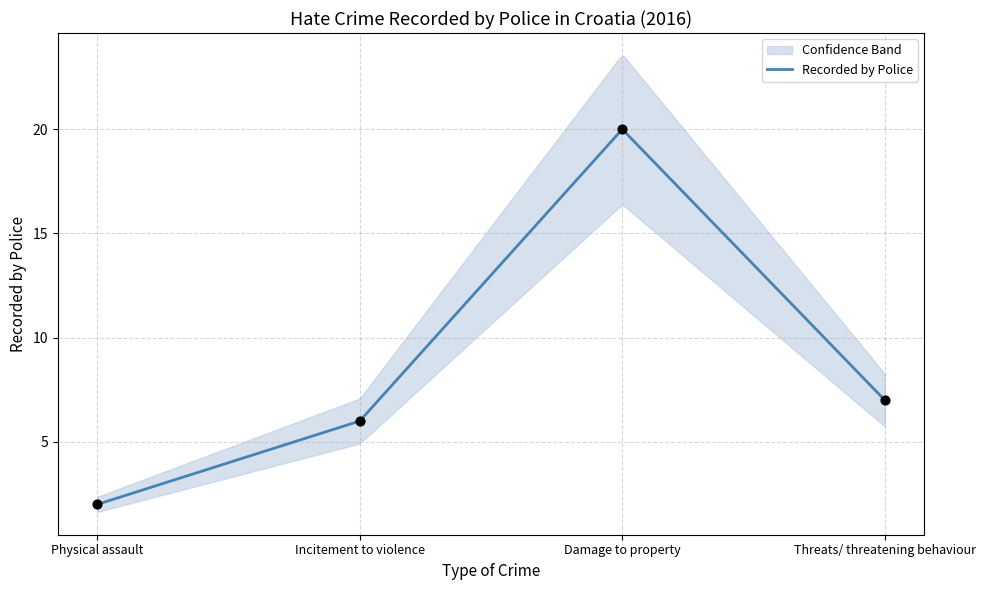

Approximately how many times larger is the value at Incitement to violence compared to Damage to property?

0.3